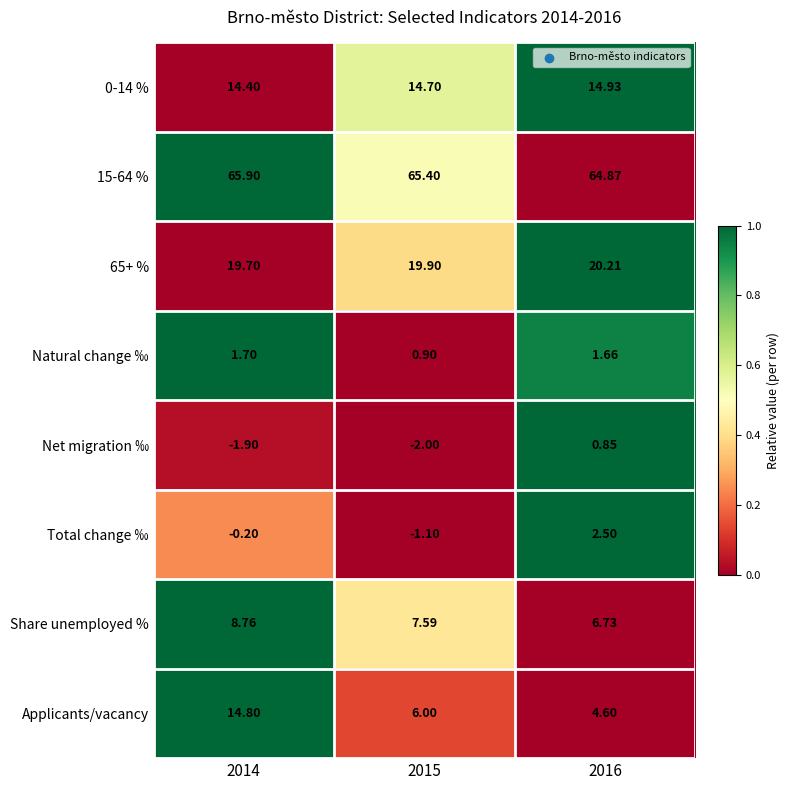

Which series has the widest spread of values?

Applicants/vacancy